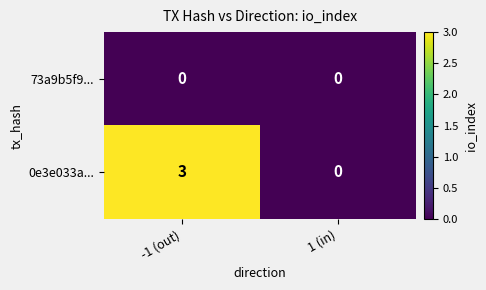

How many positive values does the 0e3e033a... series have?

1